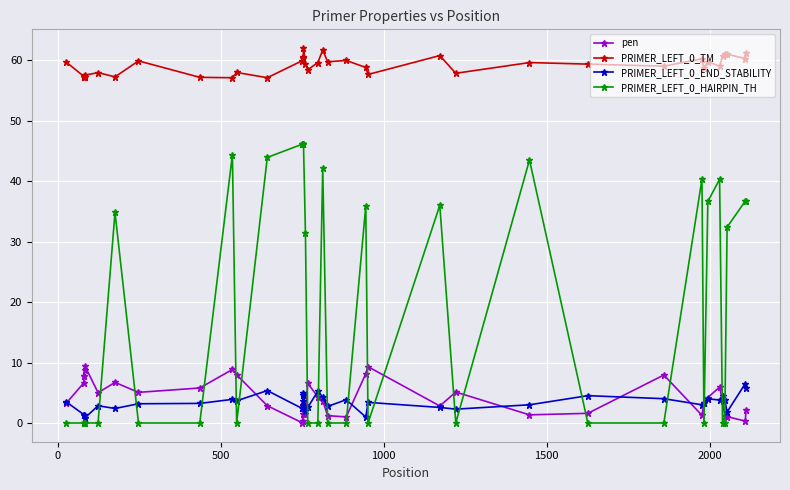

True or false: PRIMER_LEFT_0_TM and pen intersect in this chart.

False